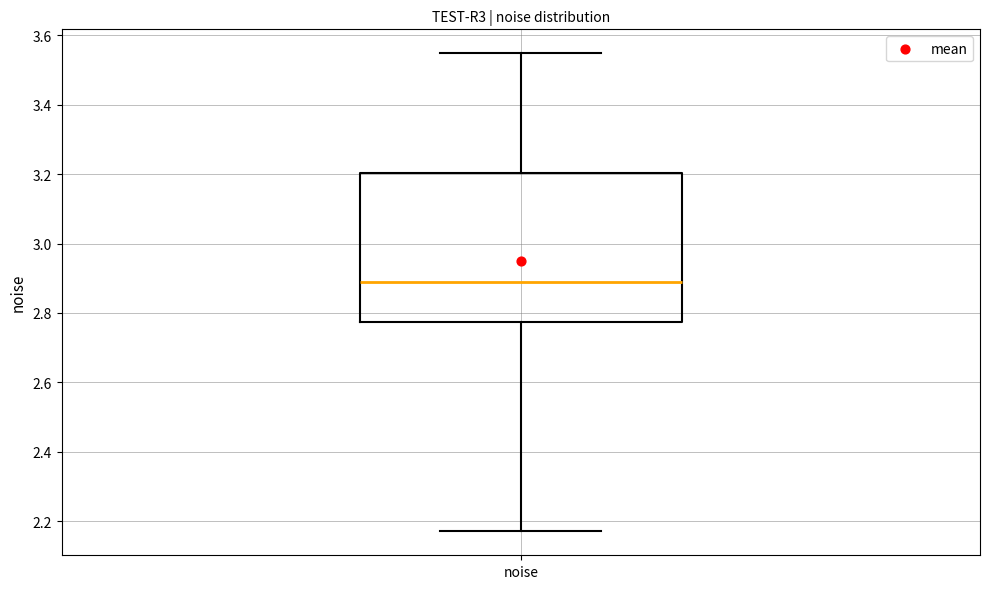

Read this box plot against the y-axis: the position of the median line, the range covered by the box, and the ends of both whiskers. The values are not printed on the chart, so give them approximately, as read against the axis.

median 2.88, box 2.78 to 3.20, whiskers 2.18 to 3.54